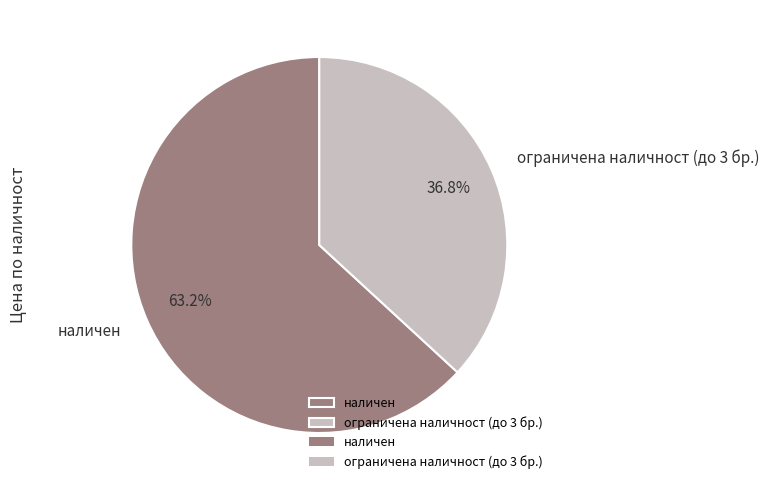

Which category has the smallest portion of the pie?

ограничена наличност (до 3 бр.)